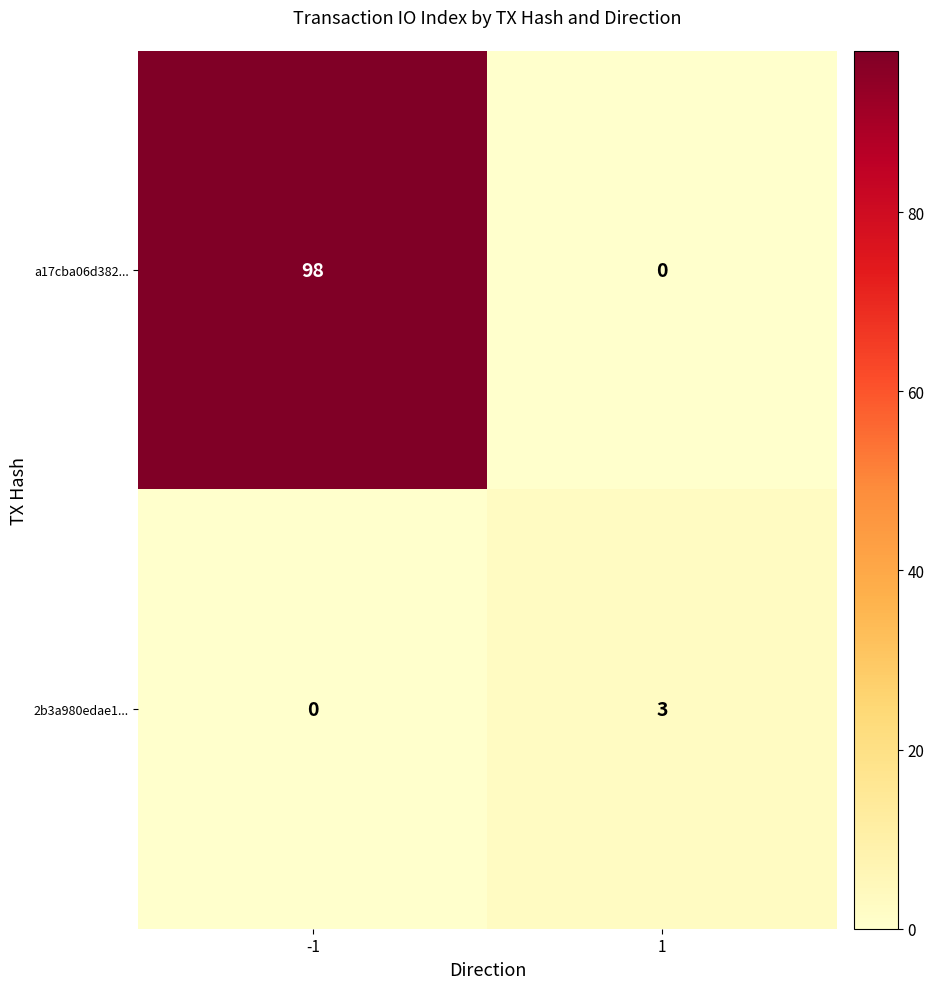

At which category is the sum across all series the highest?

-1